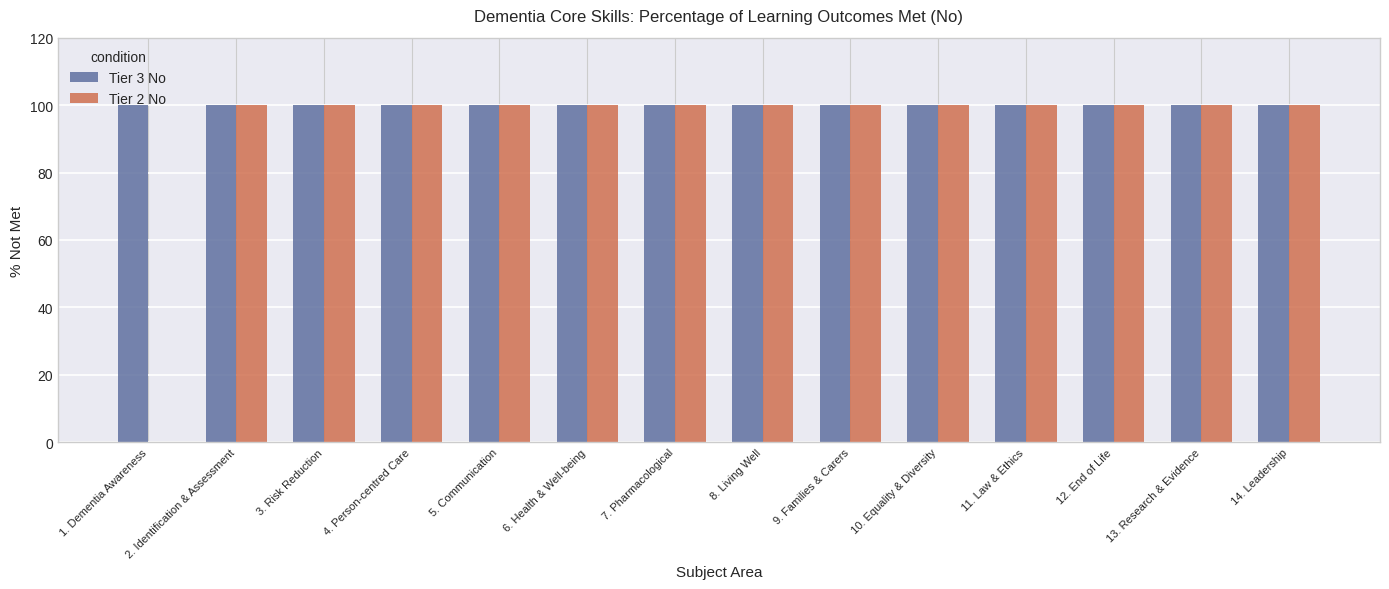

What is the average value of the Tier 3 No series?

100